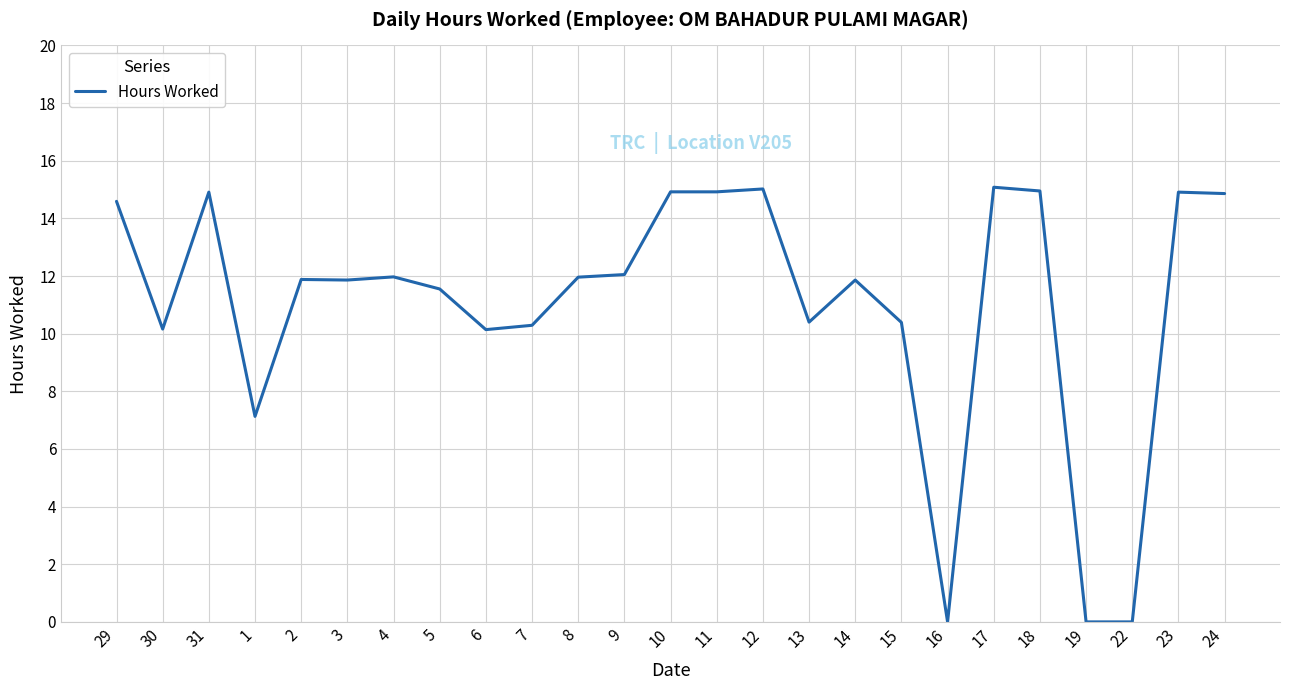

Between 9 and 30, which is larger?

9